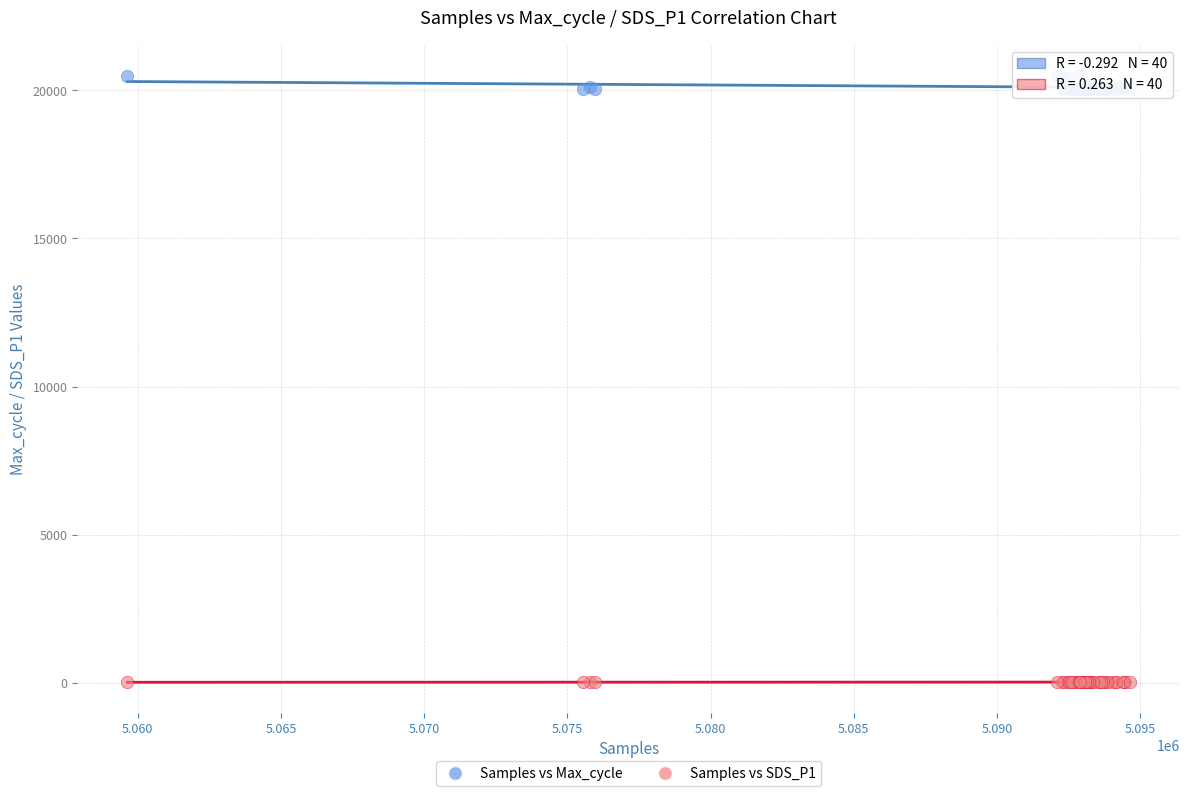

Which series reaches the maximum Y coordinate?

Samples vs Max_cycle